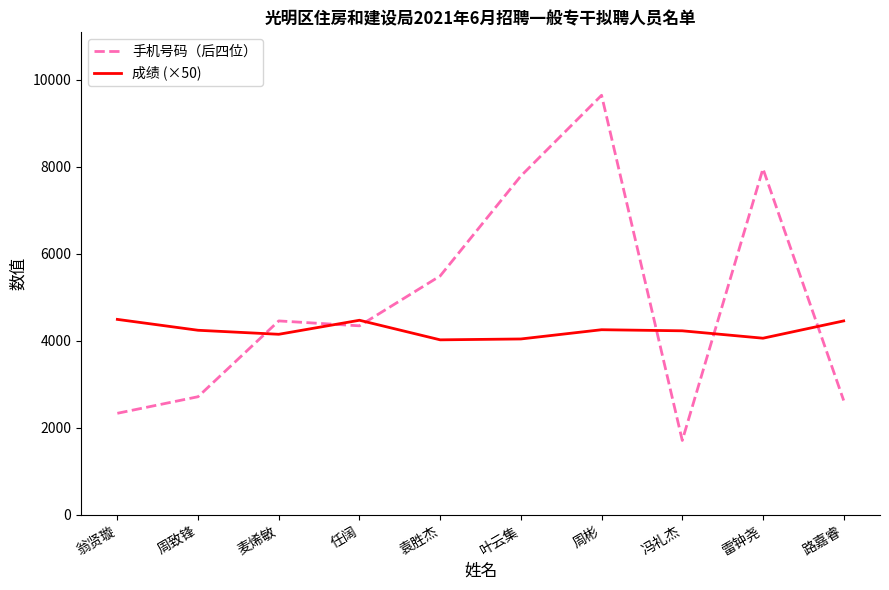

Where do 成绩 (×50) and 手机号码（后四位） first cross each other?

周致锋 and 麦烯敏